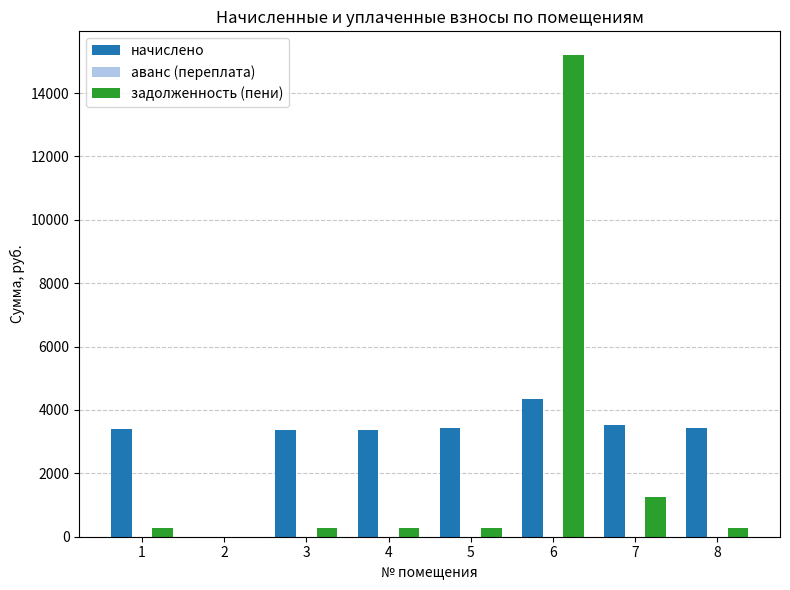

What is the sum of the начислено values at 6 and 7?

7878.0